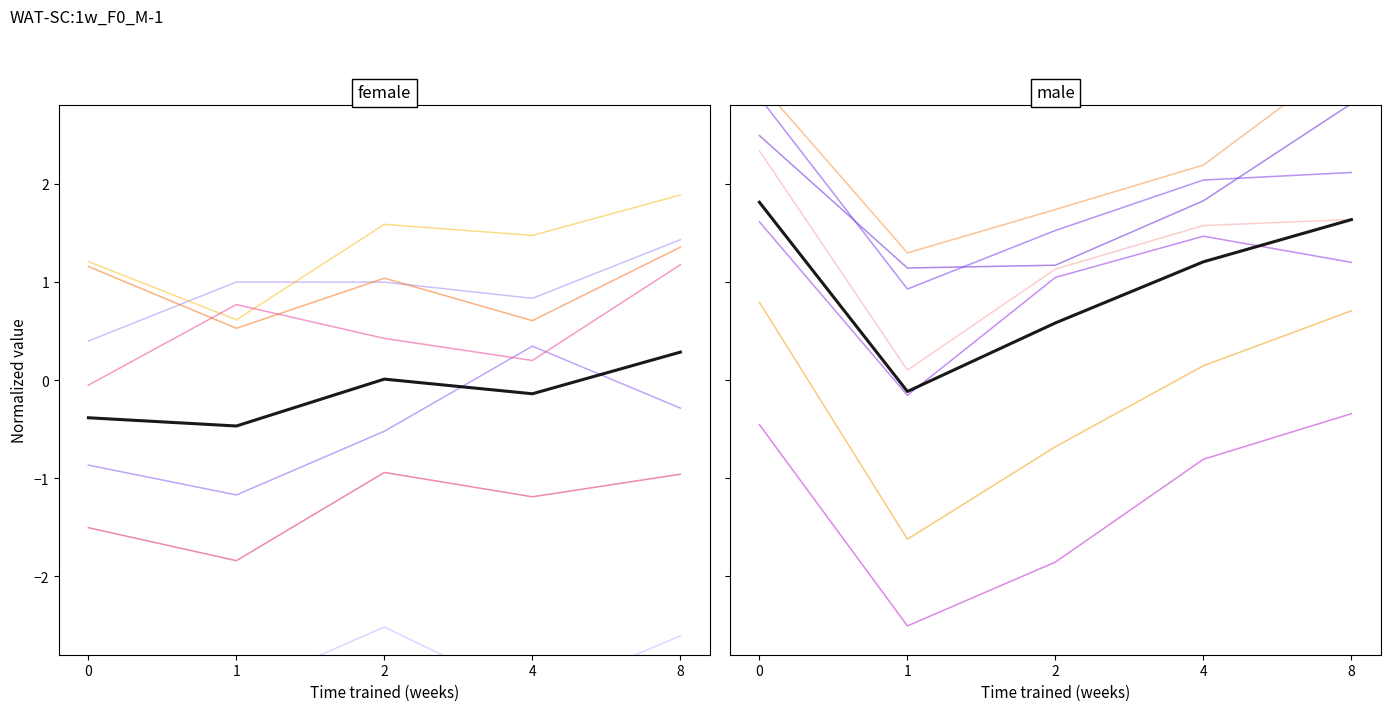

How many negative values does the male_mean series have?

1